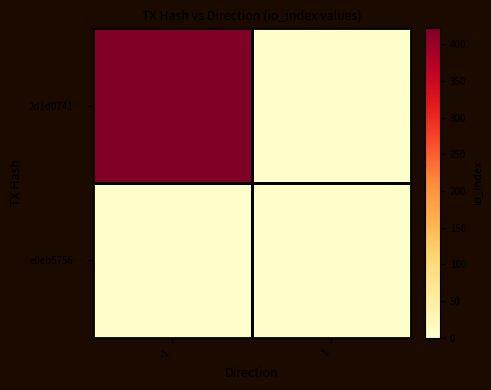

Between -1 and 1, which series saw the biggest shift?

2d1d0741…